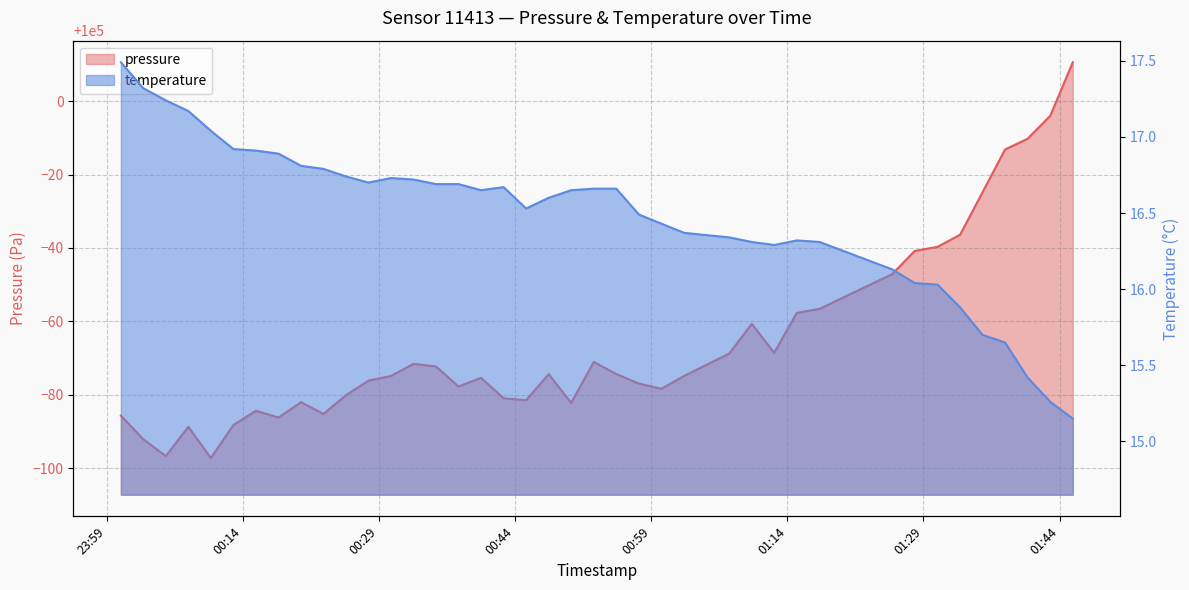

In pressure, how many points are lower than both neighbors (excluding endpoints)?

9